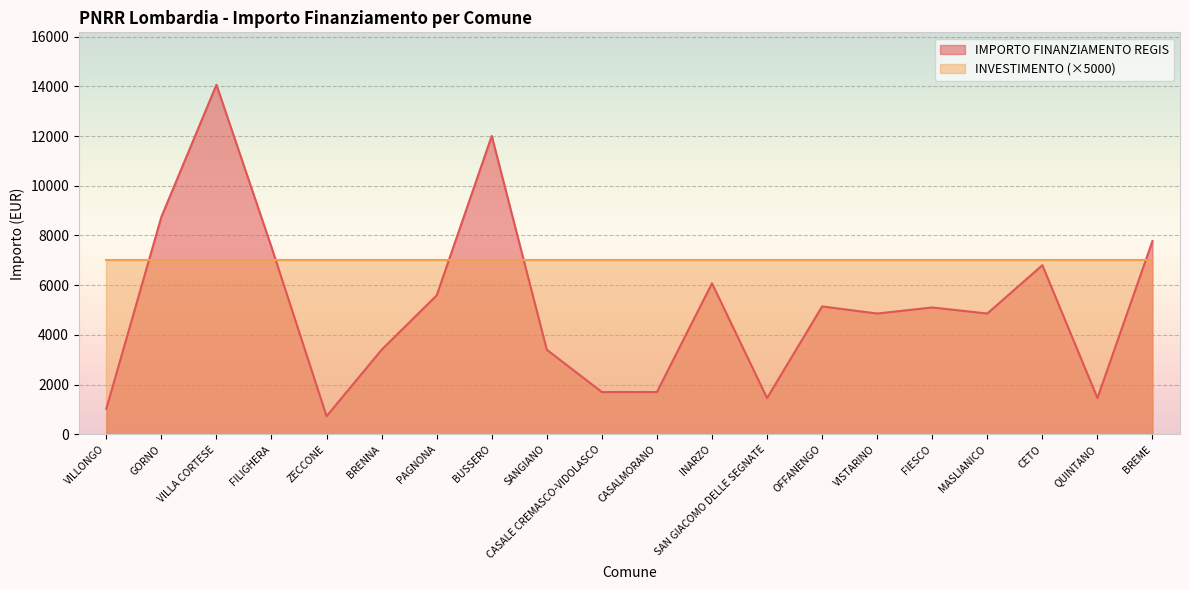

At which category does the chart reach its peak across all series?

VILLA CORTESE